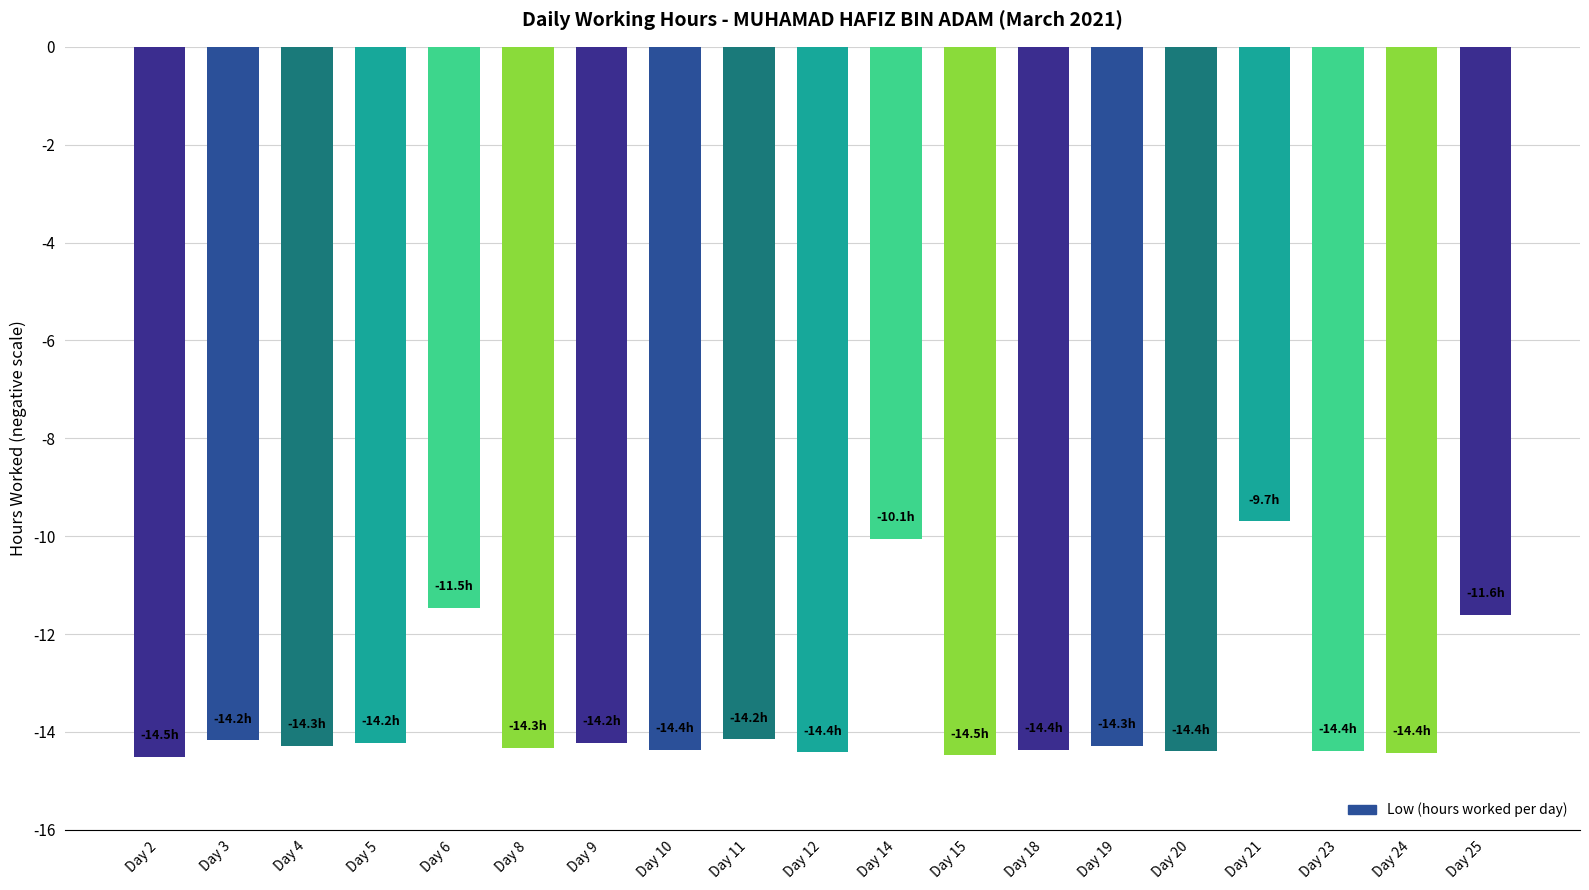

What value does the data have at Day 24?

-14.4